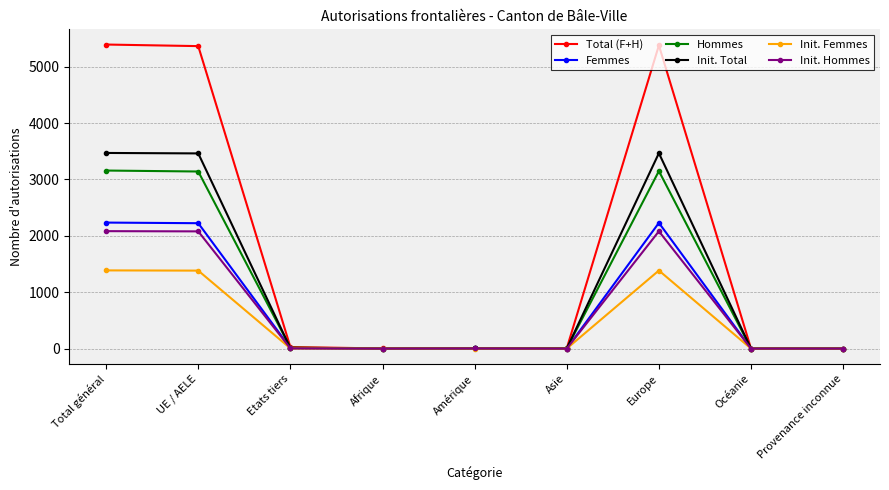

Which series changed the most between Europe and Provenance inconnue?

Total (F+H)